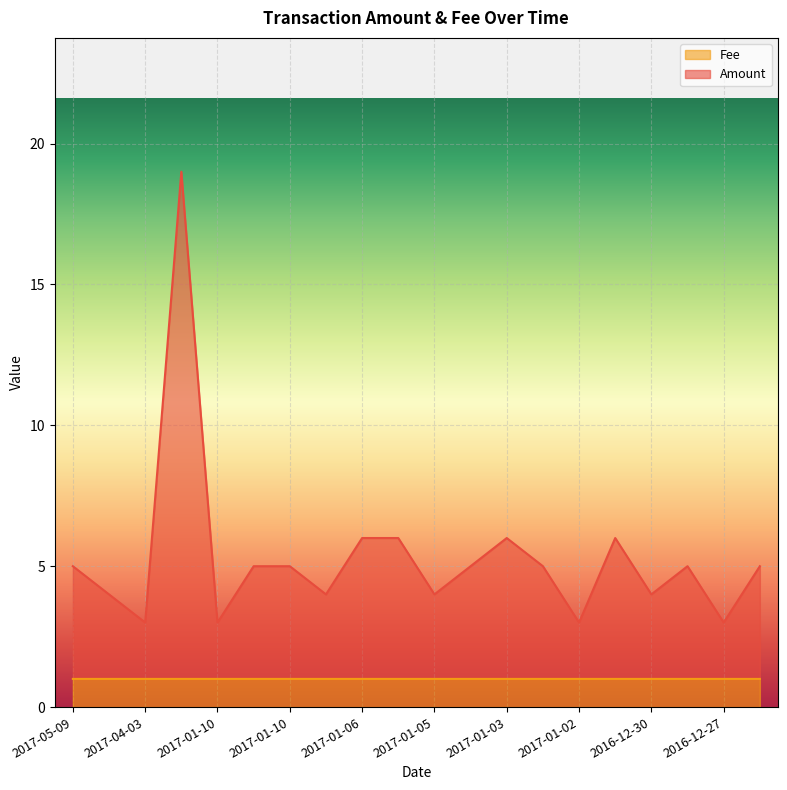

Count the number of categories in the chart.

20